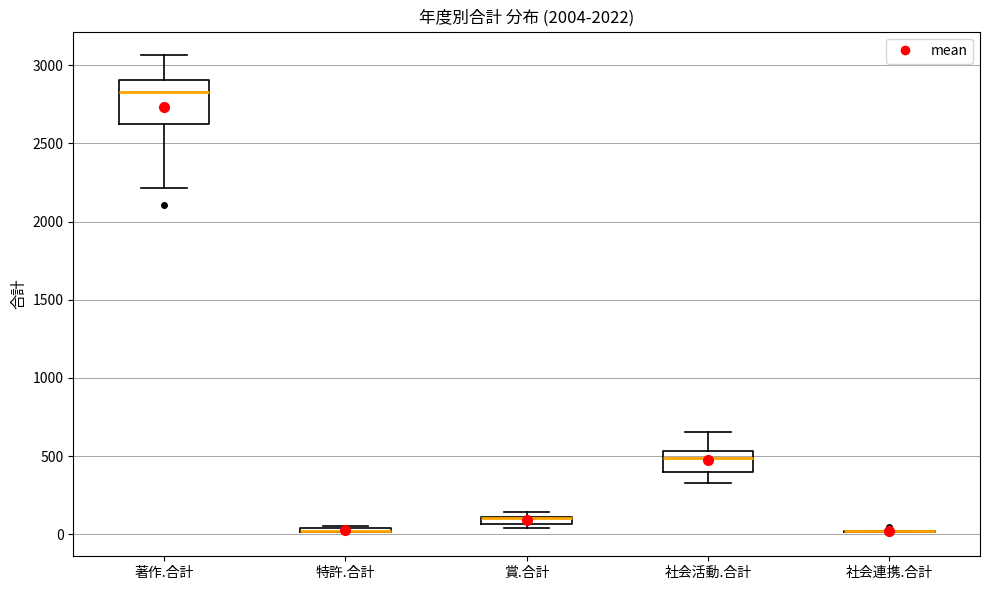

Comparing the boxes themselves (not the whiskers), which one is the tallest?

著作.合計